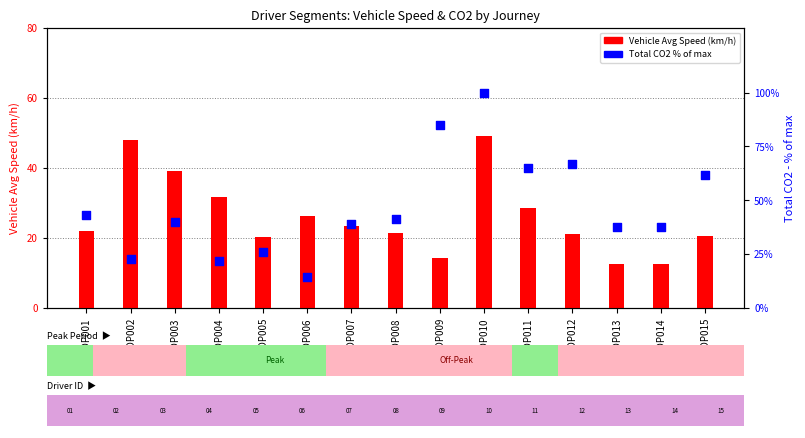

Which series has the largest total across all categories?

Total CO2 from AIRE (g) [%ile]